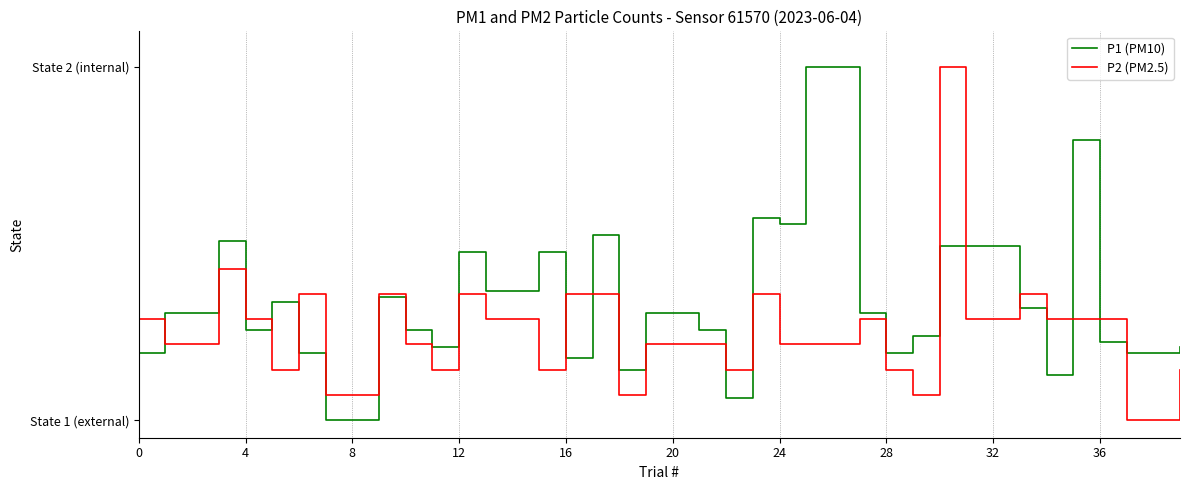

Does the chart have visible grid lines?

Yes